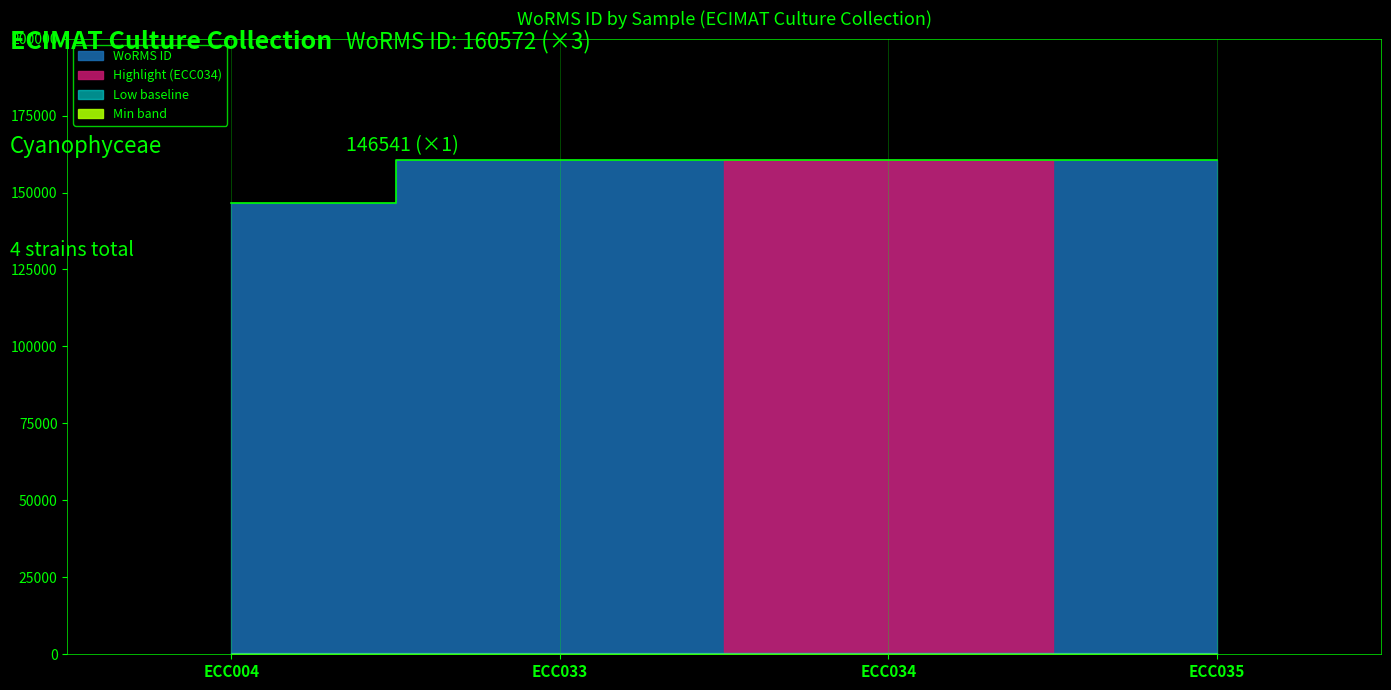

What value does the data have at ECC035?

160572